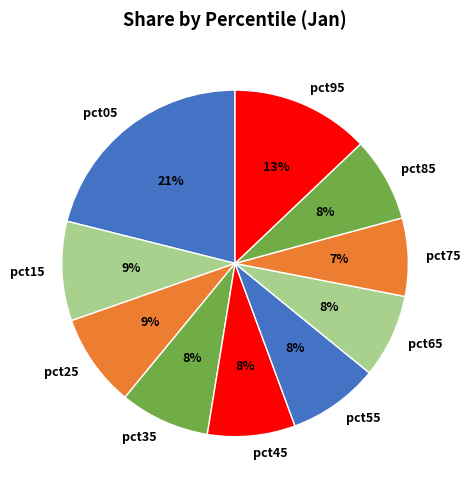

Does pct55 represent more than half of the total?

No